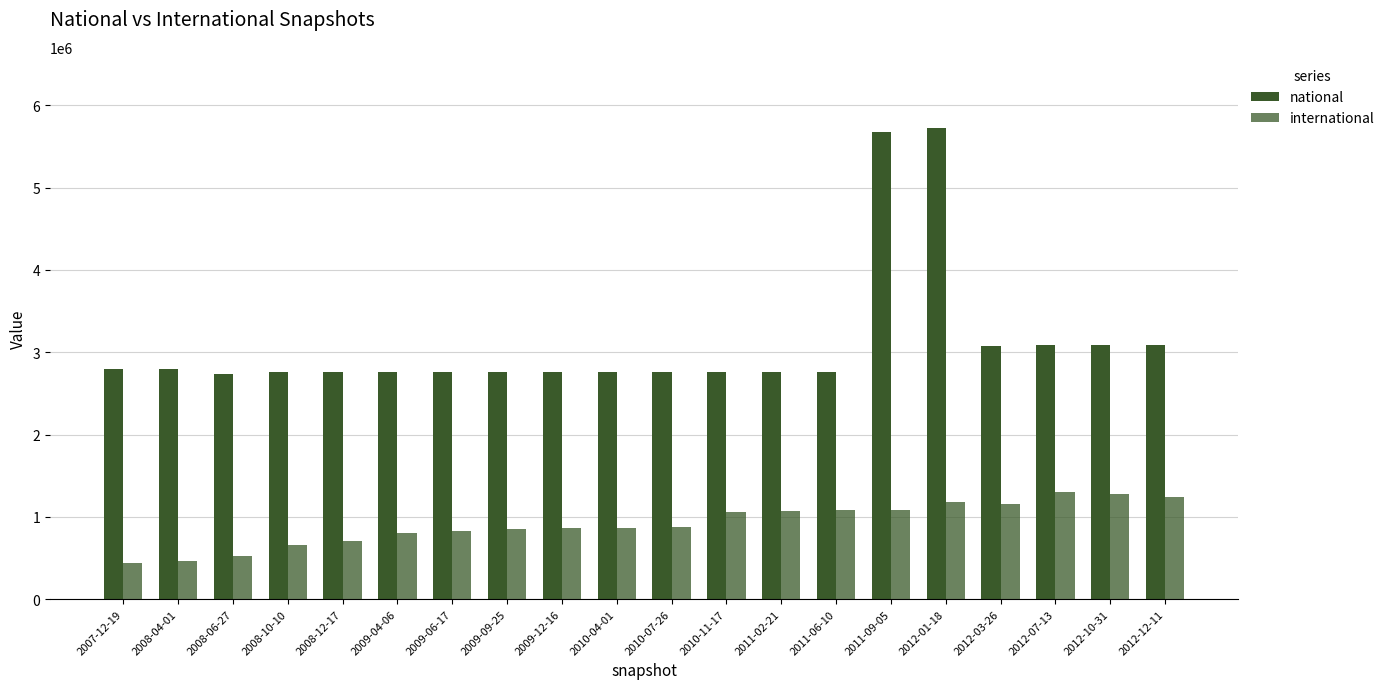

Reading right to left, transcribe all the data shown in this chart.

national: 2012-12-11=3083176	2012-10-31=3083176	2012-07-13=3083104	2012-03-26=3079563	2012-01-18=5729869	2011-09-05=5671838	2011-06-10=2758493	2011-02-21=2758493	2010-11-17=2758493	2010-07-26=2758493	2010-04-01=2758493	2009-12-16=2758493	2009-09-25=2758493	2009-06-17=2758493	2009-04-06=2758493	2008-12-17=2758493	2008-10-10=2758493	2008-06-27=2734081	2008-04-01=2800804	2007-12-19=2800804
international: 2012-12-11=1246414	2012-10-31=1277968	2012-07-13=1298763	2012-03-26=1160313	2012-01-18=1184017	2011-09-05=1080623	2011-06-10=1079642	2011-02-21=1069176	2010-11-17=1061166	2010-07-26=871268	2010-04-01=868150	2009-12-16=868419	2009-09-25=856036	2009-06-17=823014	2009-04-06=799590	2008-12-17=711595	2008-10-10=662127	2008-06-27=518473	2008-04-01=465289	2007-12-19=440696